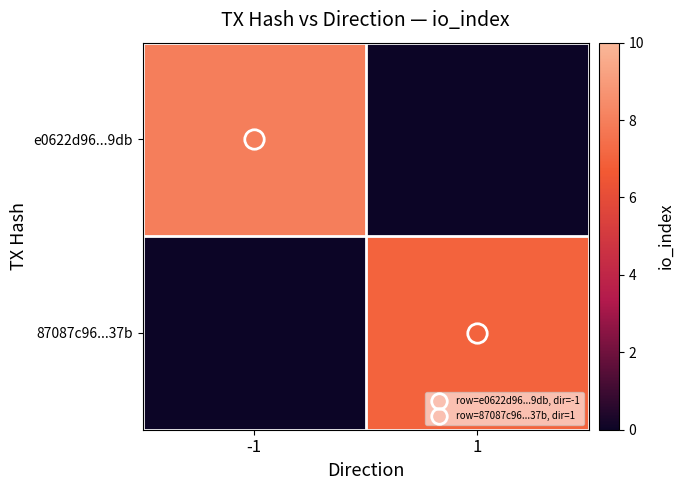

Reading left to right, transcribe all the data shown in this chart.

e0622d96...9db: -1=8	1=0
87087c96...37b: -1=0	1=7